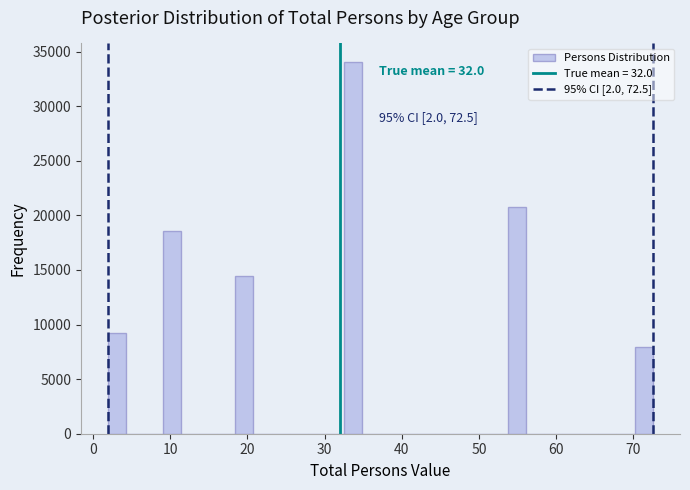

Read against the x-axis, roughly where is the centre of the tallest bar?

34